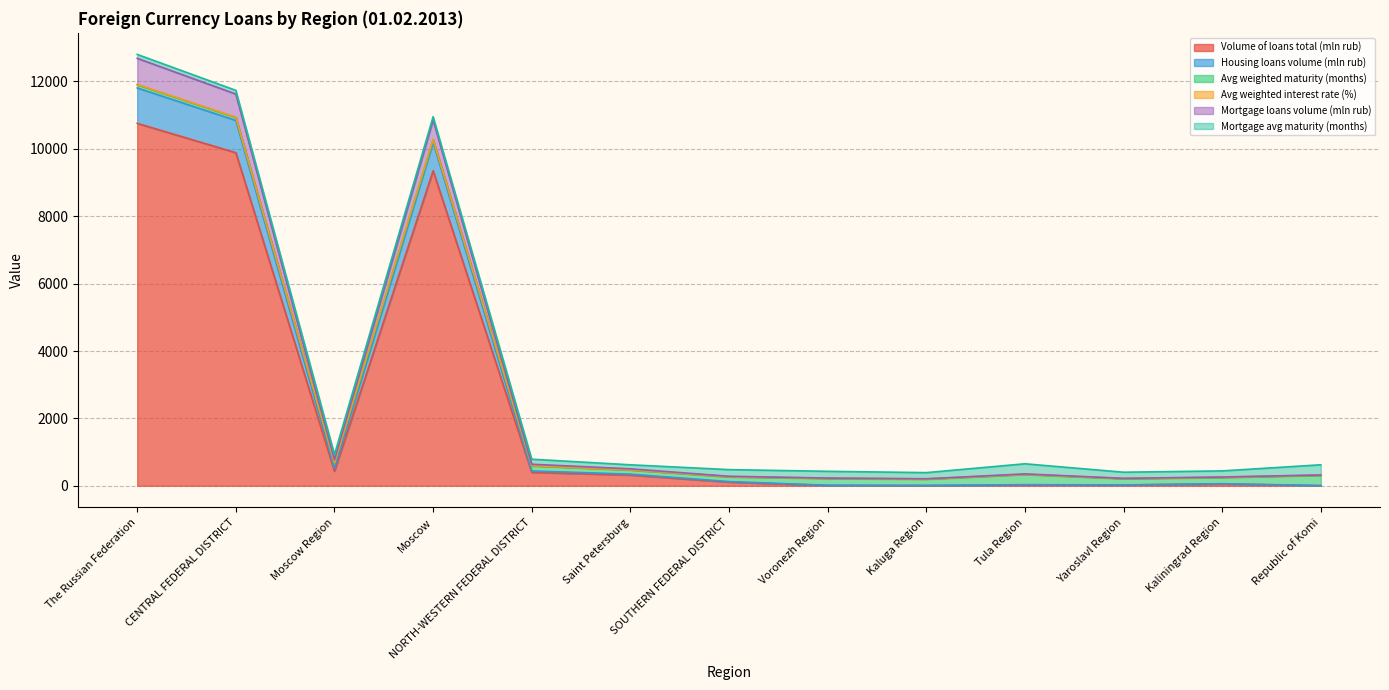

At which label does Volume of loans total (mln rub) reach its peak?

The Russian Federation